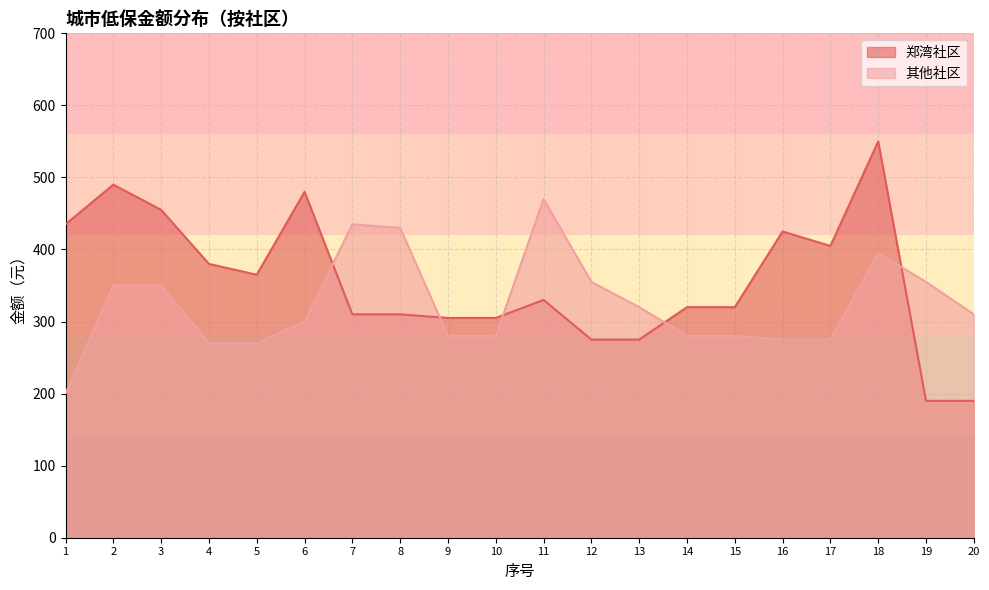

Which has a higher value, 19 or 3?

3